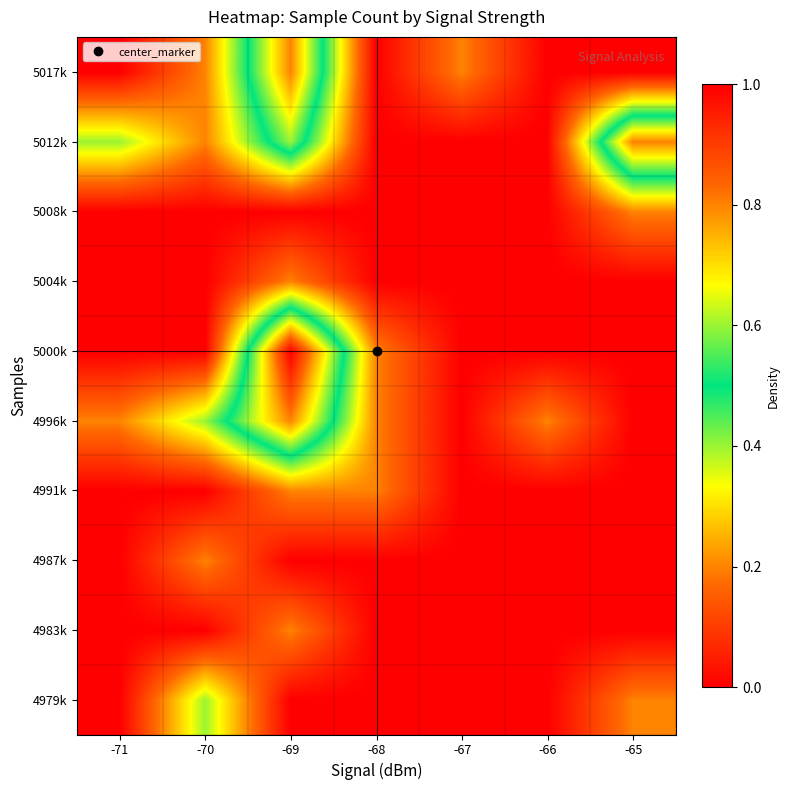

At which category does the chart reach its minimum across all series?

-71